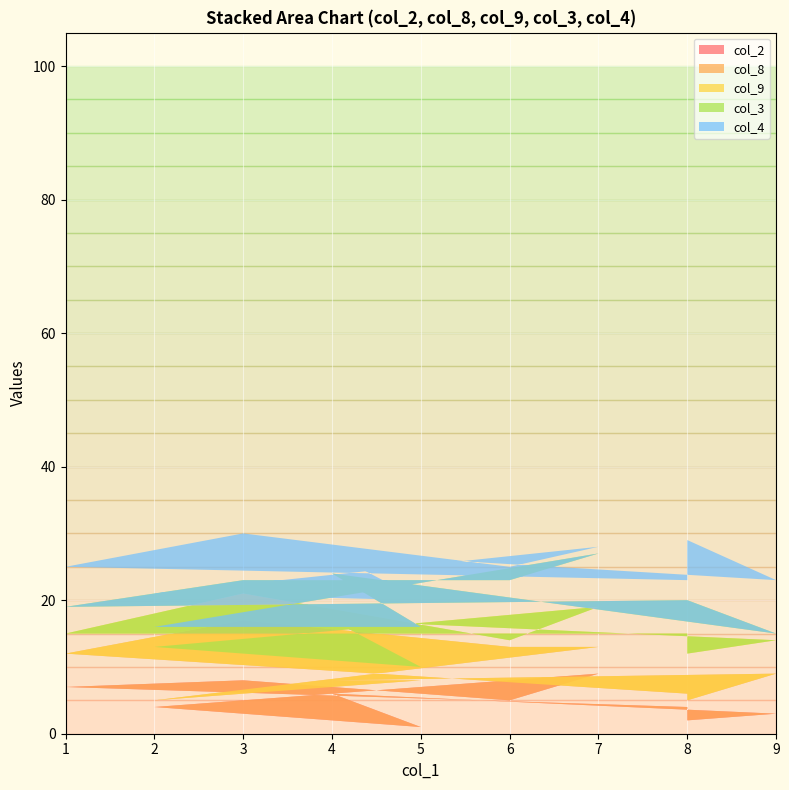

Reading left to right, extract all data points from this chart.

col_2: 2	3	6	1	4	9	5	8	7	4
col_8: 3	6	2	7	1	4	8	9	5	2
col_9: 7	5	9	2	8	6	1	4	3	9
col_3: 8	1	7	6	3	8	9	2	4	5
col_4: 9	8	3	4	5	1	2	7	6	3